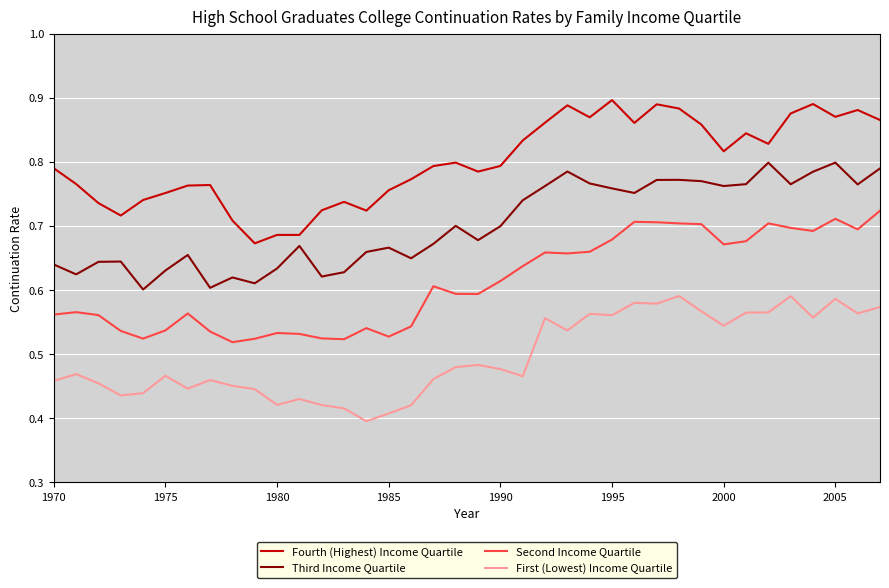

Which series has the largest total across all categories?

Fourth (Highest) Income Quartile